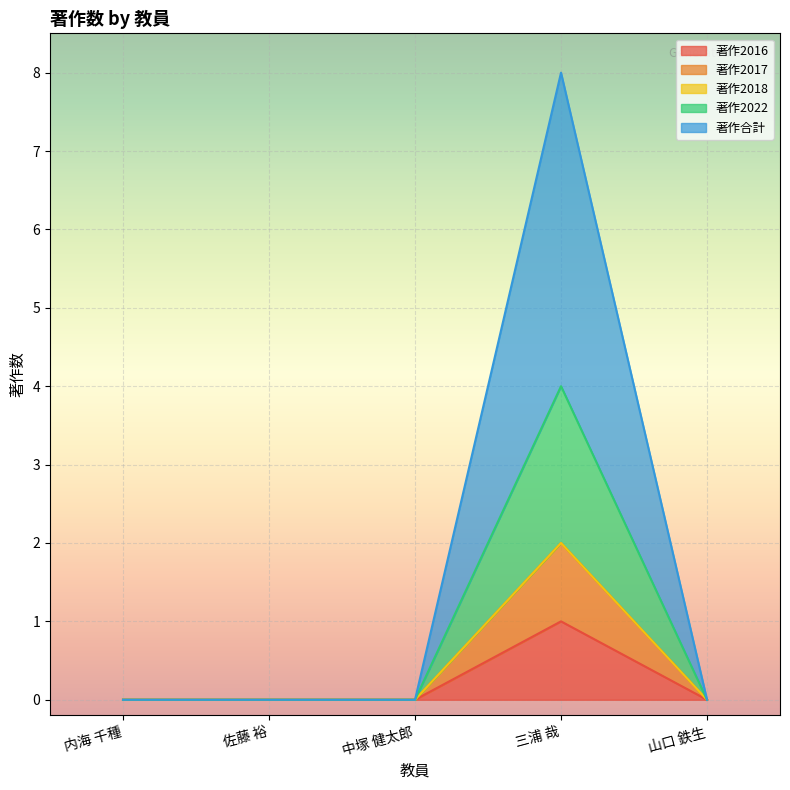

The 著作合計 series shows 0 at 山口 鉄生. True or false?

True